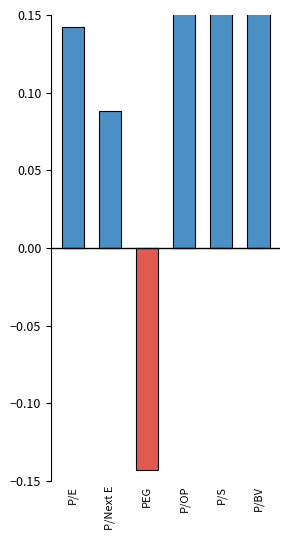

Reading left to right, transcribe all the data shown in this chart.

Above Sector Avg: P/E=0.1	P/Next E=0.1	PEG=0.0	P/OP=0.2	P/S=0.7	P/BV=0.4
Below Sector Avg: P/E=0.0	P/Next E=0.0	PEG=-0.1	P/OP=0.0	P/S=0.0	P/BV=0.0